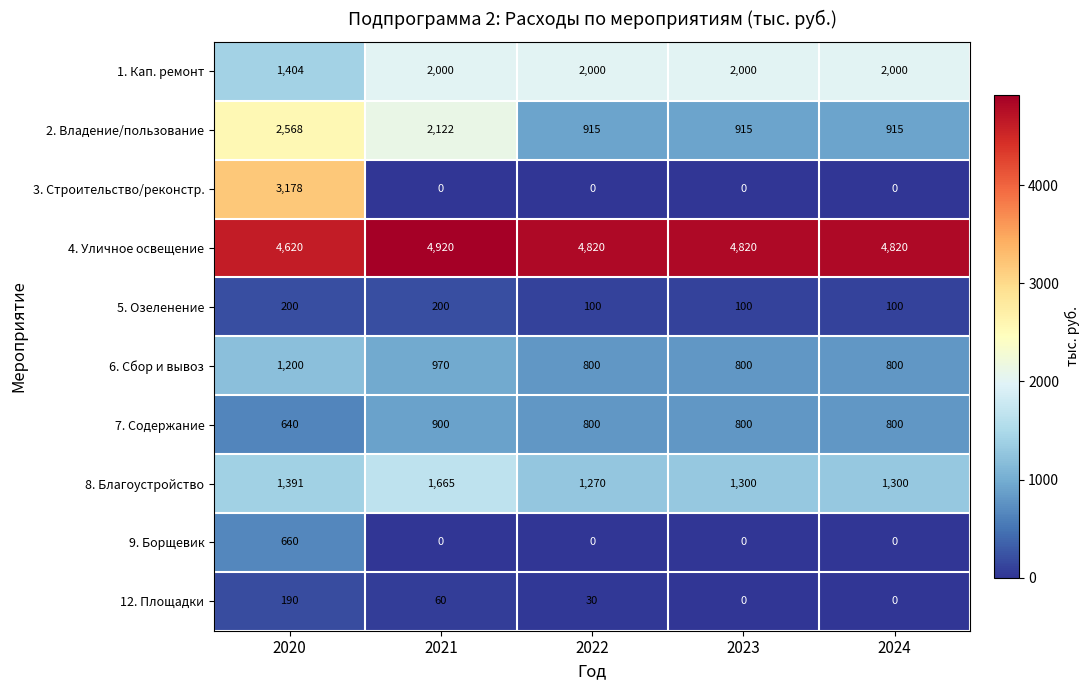

Rank the series by their maximum value, from highest to lowest.

4. Уличное освещение, 3. Строительство/реконстр., 2. Владение/пользование, 1. Кап. ремонт, 8. Благоустройство, 6. Сбор и вывоз, 7. Содержание, 9. Борщевик, 5. Озеленение, 12. Площадки